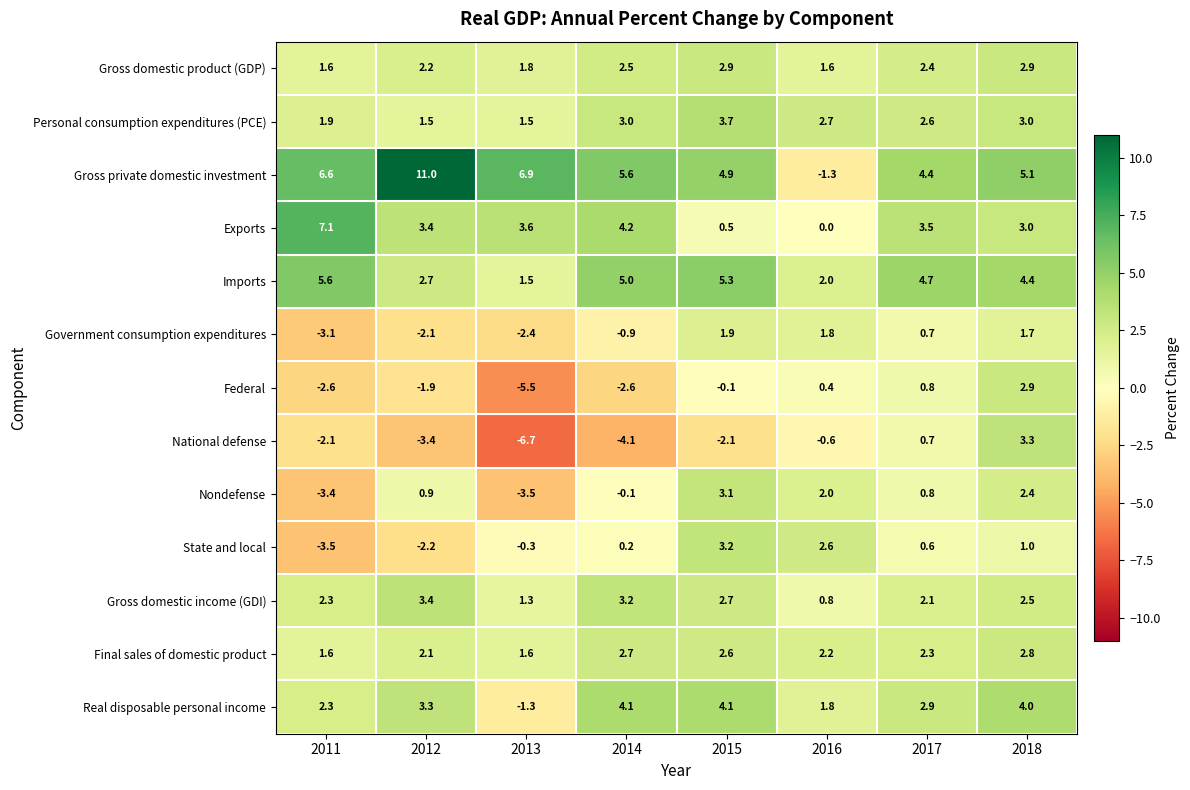

At which label does Federal first exceed 0?

2016